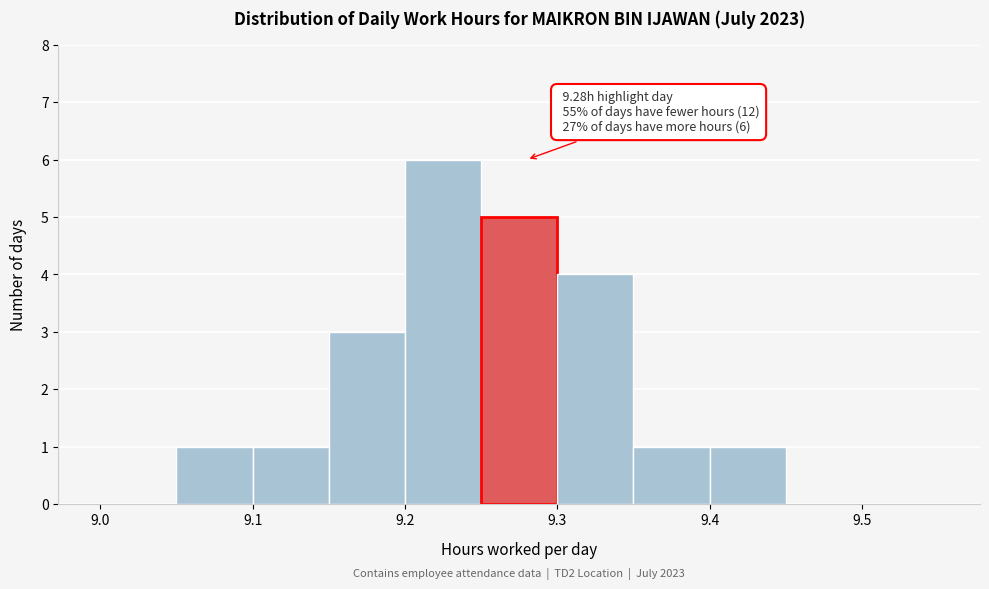

Over which range of the x-axis is the bar tallest?

9.20 to 9.25